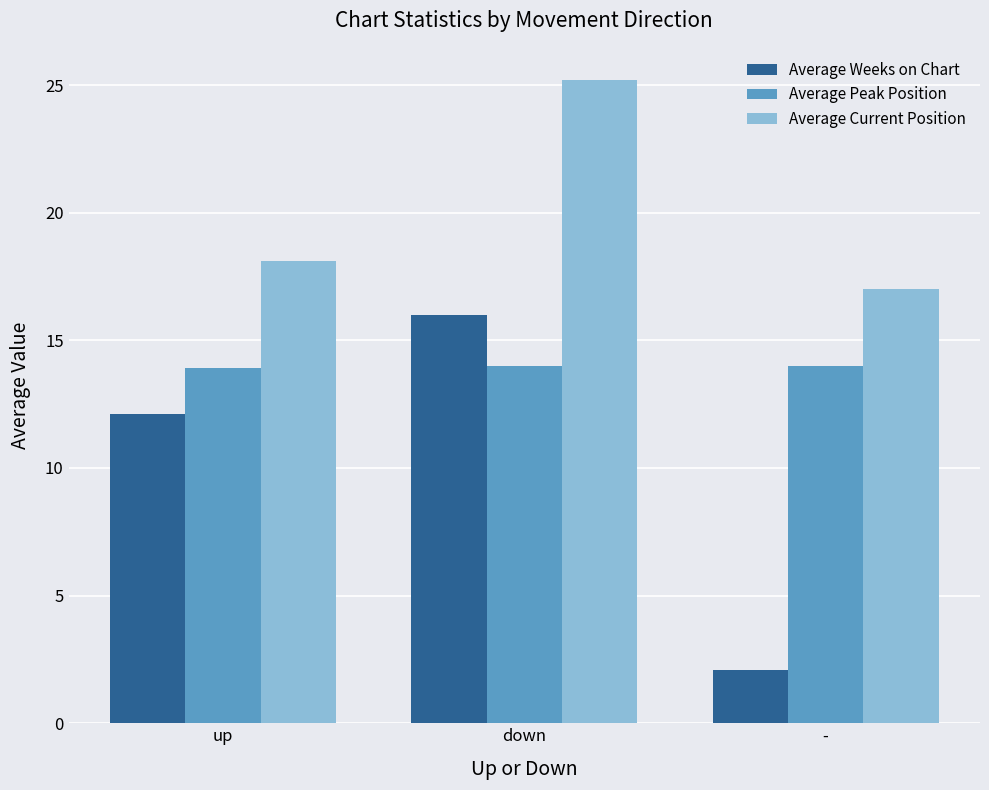

What is the value of the Average Peak Position bar at the 3rd from the left?

14.0